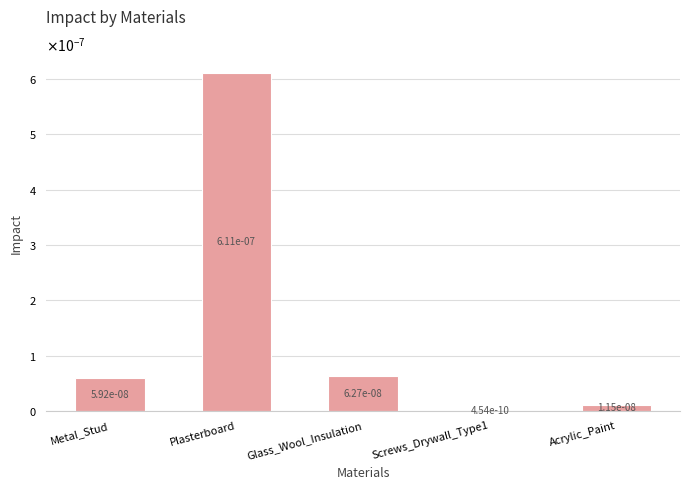

How many series are shown in this chart?

1